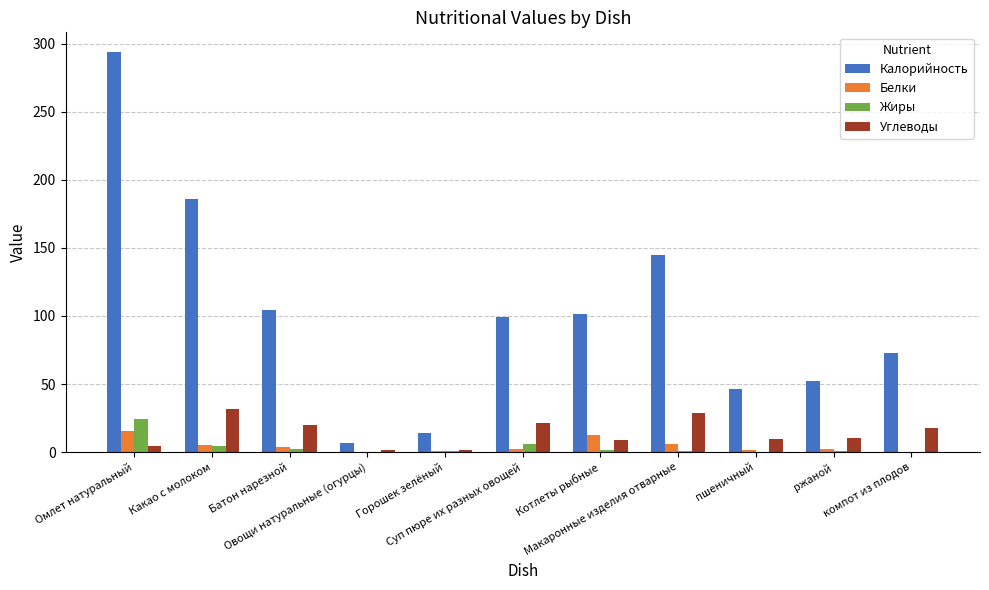

What is the total value across all series at Котлеты рыбные?

124.7